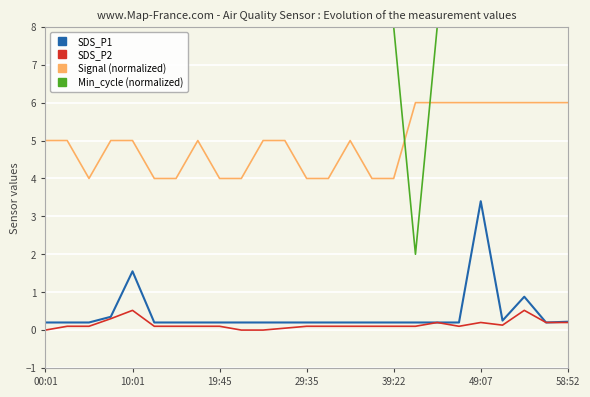

Which series has the widest spread of values?

Min_cycle (normalized)